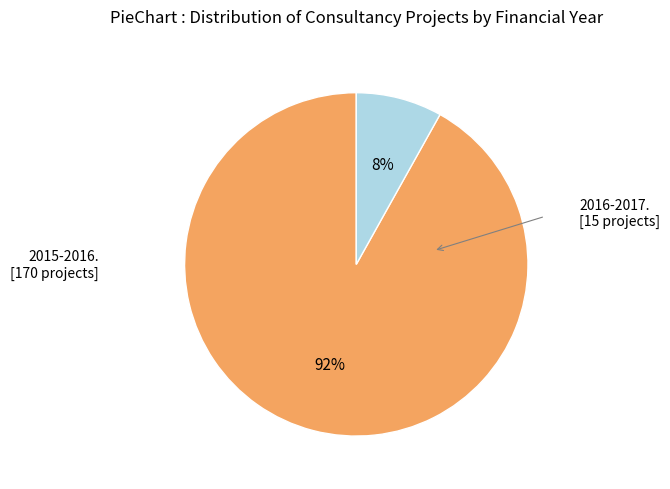

To the nearest percent, what is the average slice percentage?

50%